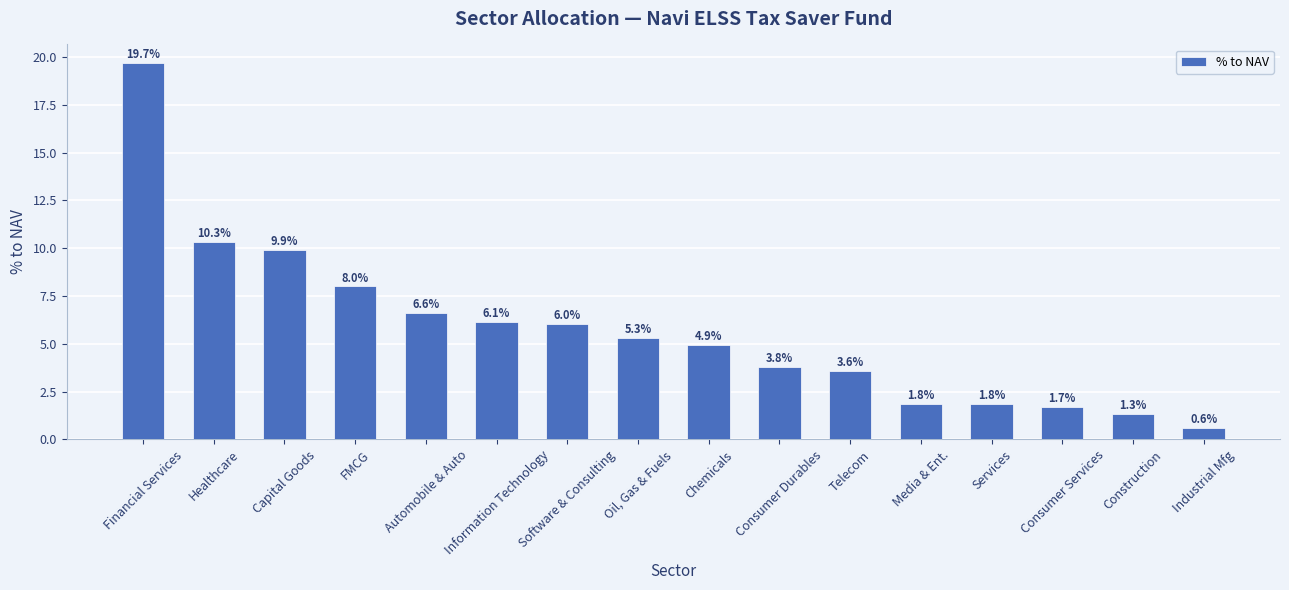

True or false: the data shows 2.2 at Capital Goods.

False